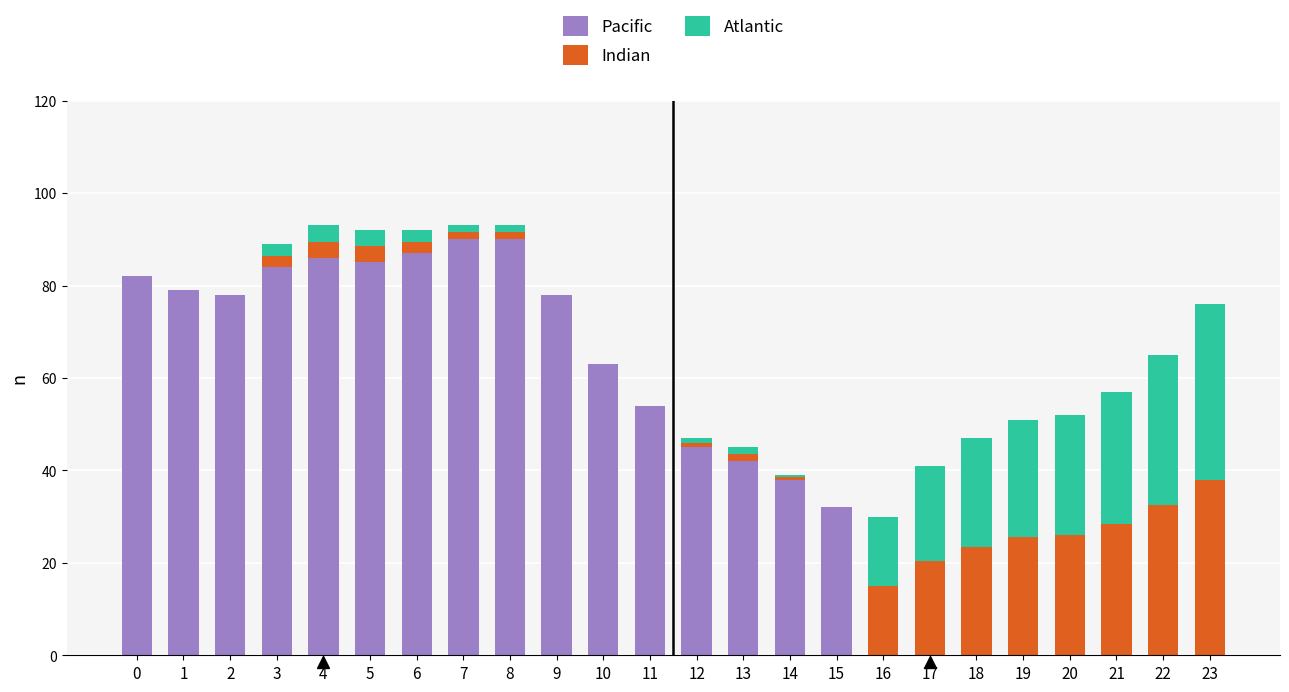

True or false: Pacific has a value of 51.0 at 21.

False